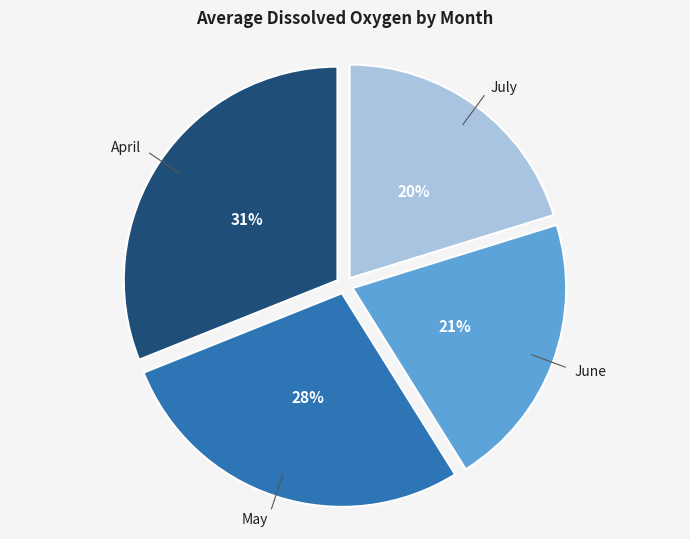

Is there a majority slice in this chart?

No